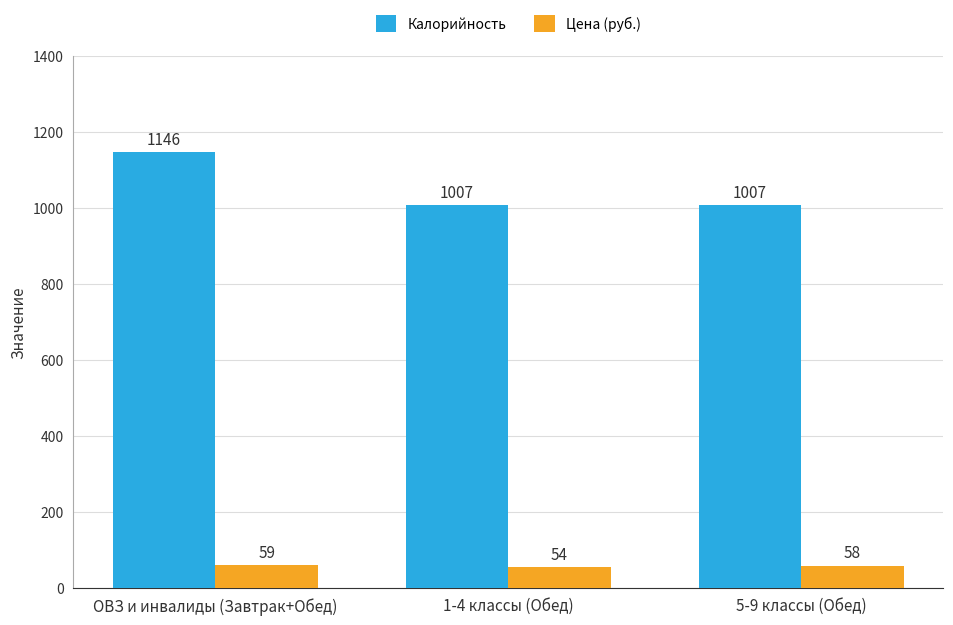

What is the label of the 2nd bar from the right?

1-4 классы (Обед)